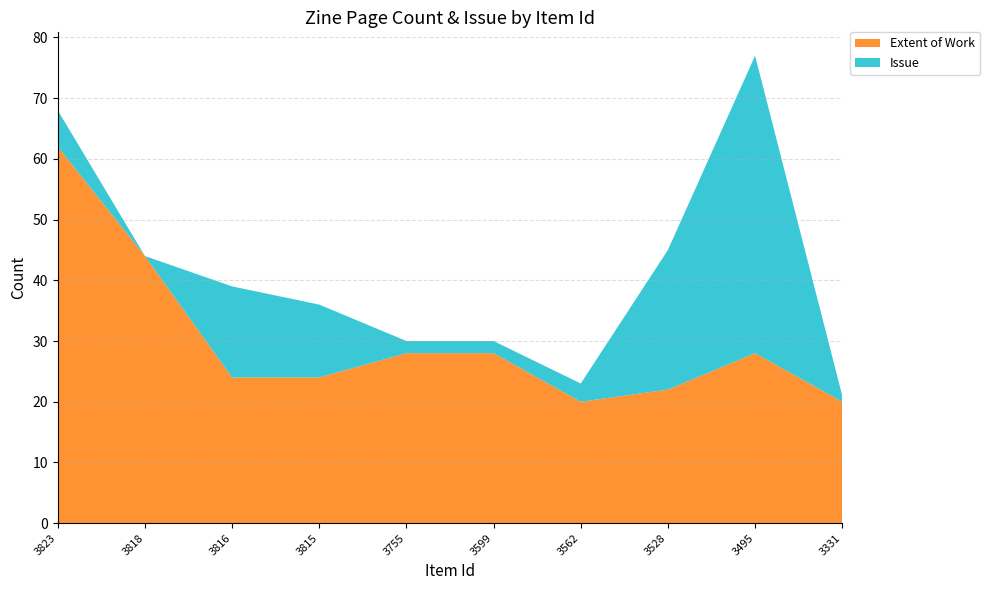

Reading left to right, what are all the values shown in this chart?

Extent of Work: 62	44	24	24	28	28	20	22	28	20
Issue: 6	0	15	12	2	2	3	23	49	1